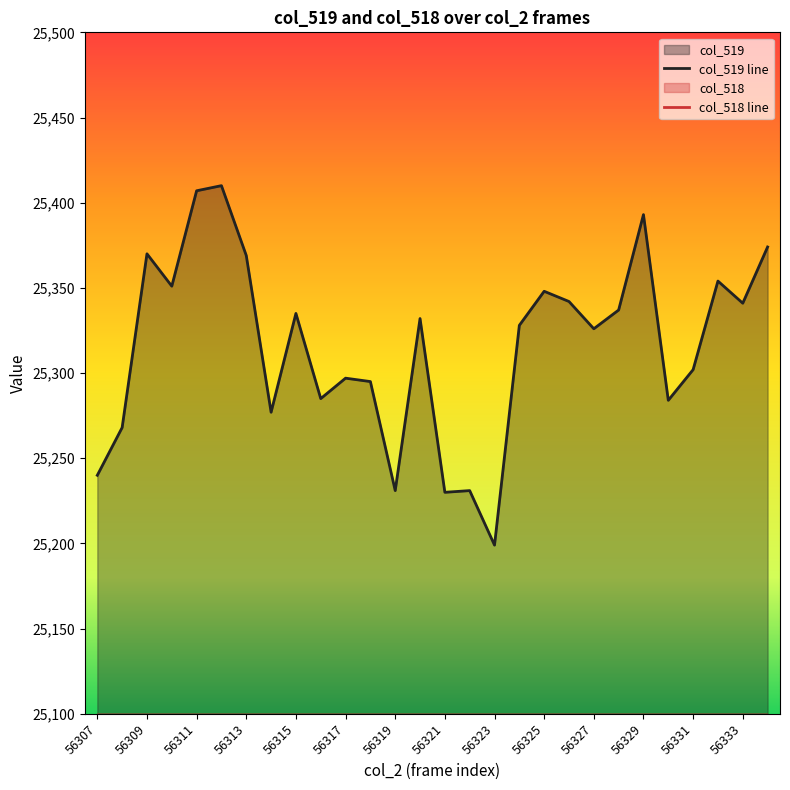

Is it true that col_519 line equals 25231 at 56319?

True